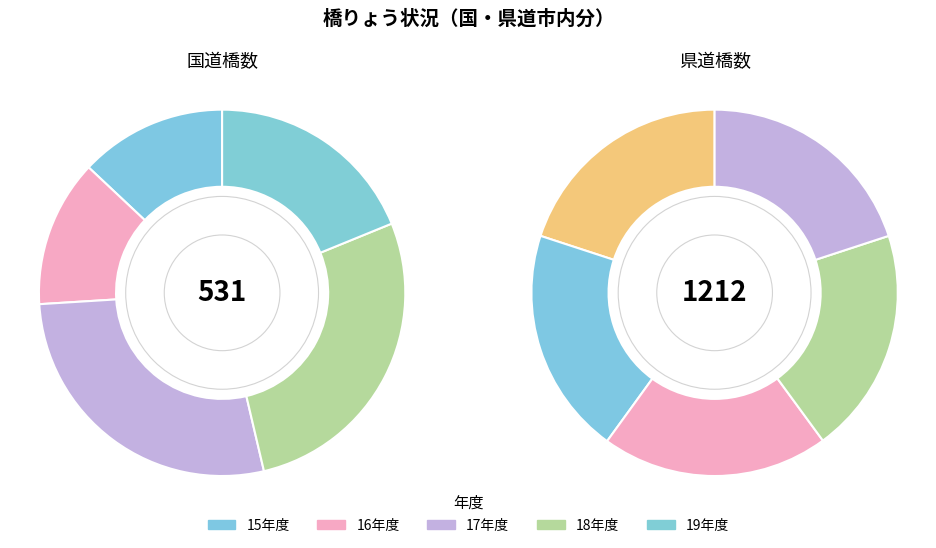

To the nearest percent, what is the difference between the largest and smallest slice percentages?

15%